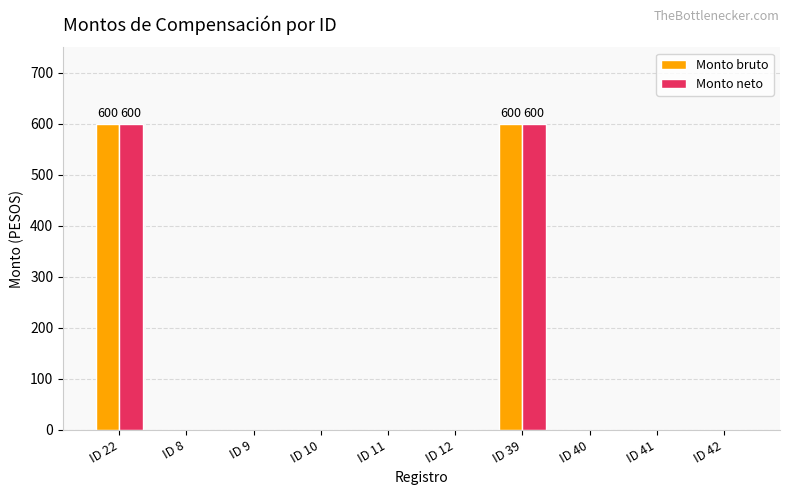

The value of Monto bruto at ID 42 is 0. True or false?

True